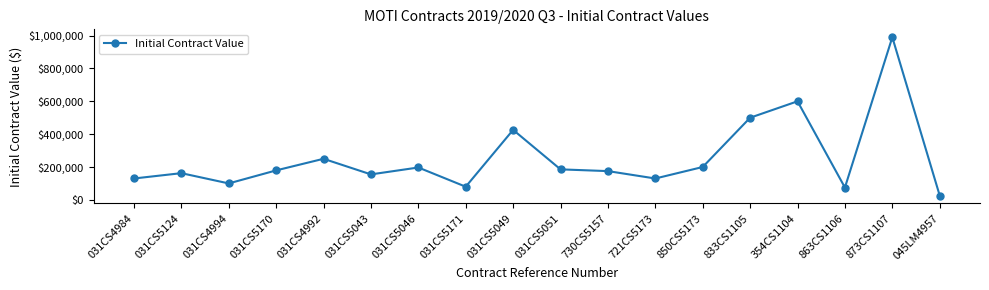

What is the maximum value shown in the chart?

990000.0